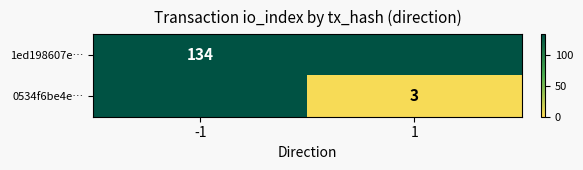

True or false: 1ed198607e… has a value of 215 at -1.

False